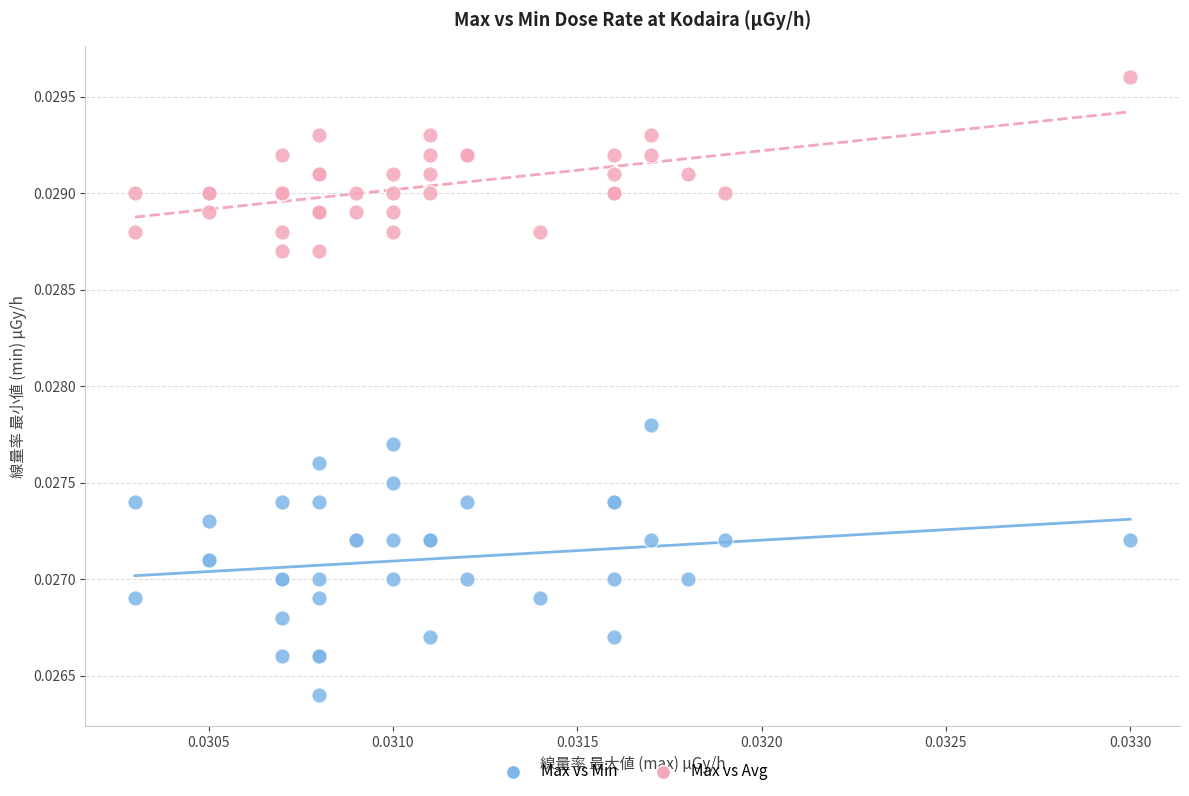

Which series has the largest Y range (max minus min)?

Max vs Min